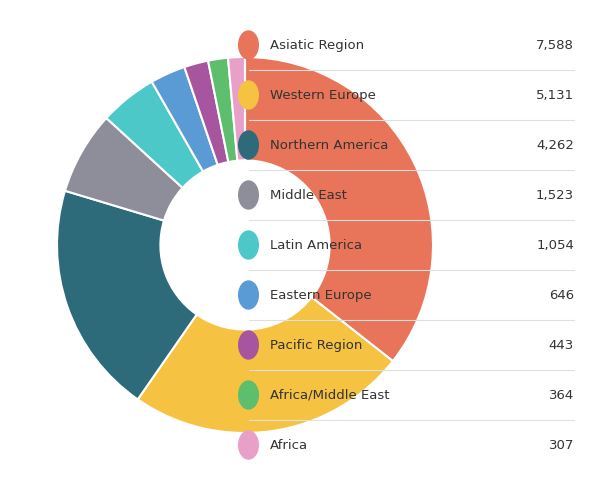

Does any single category account for the majority?

No